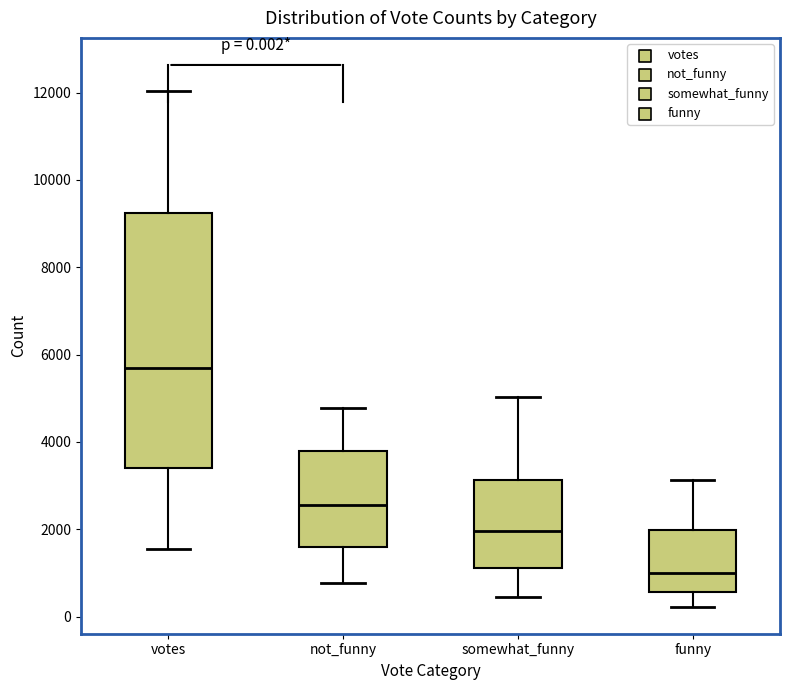

Which box has the highest median line?

votes